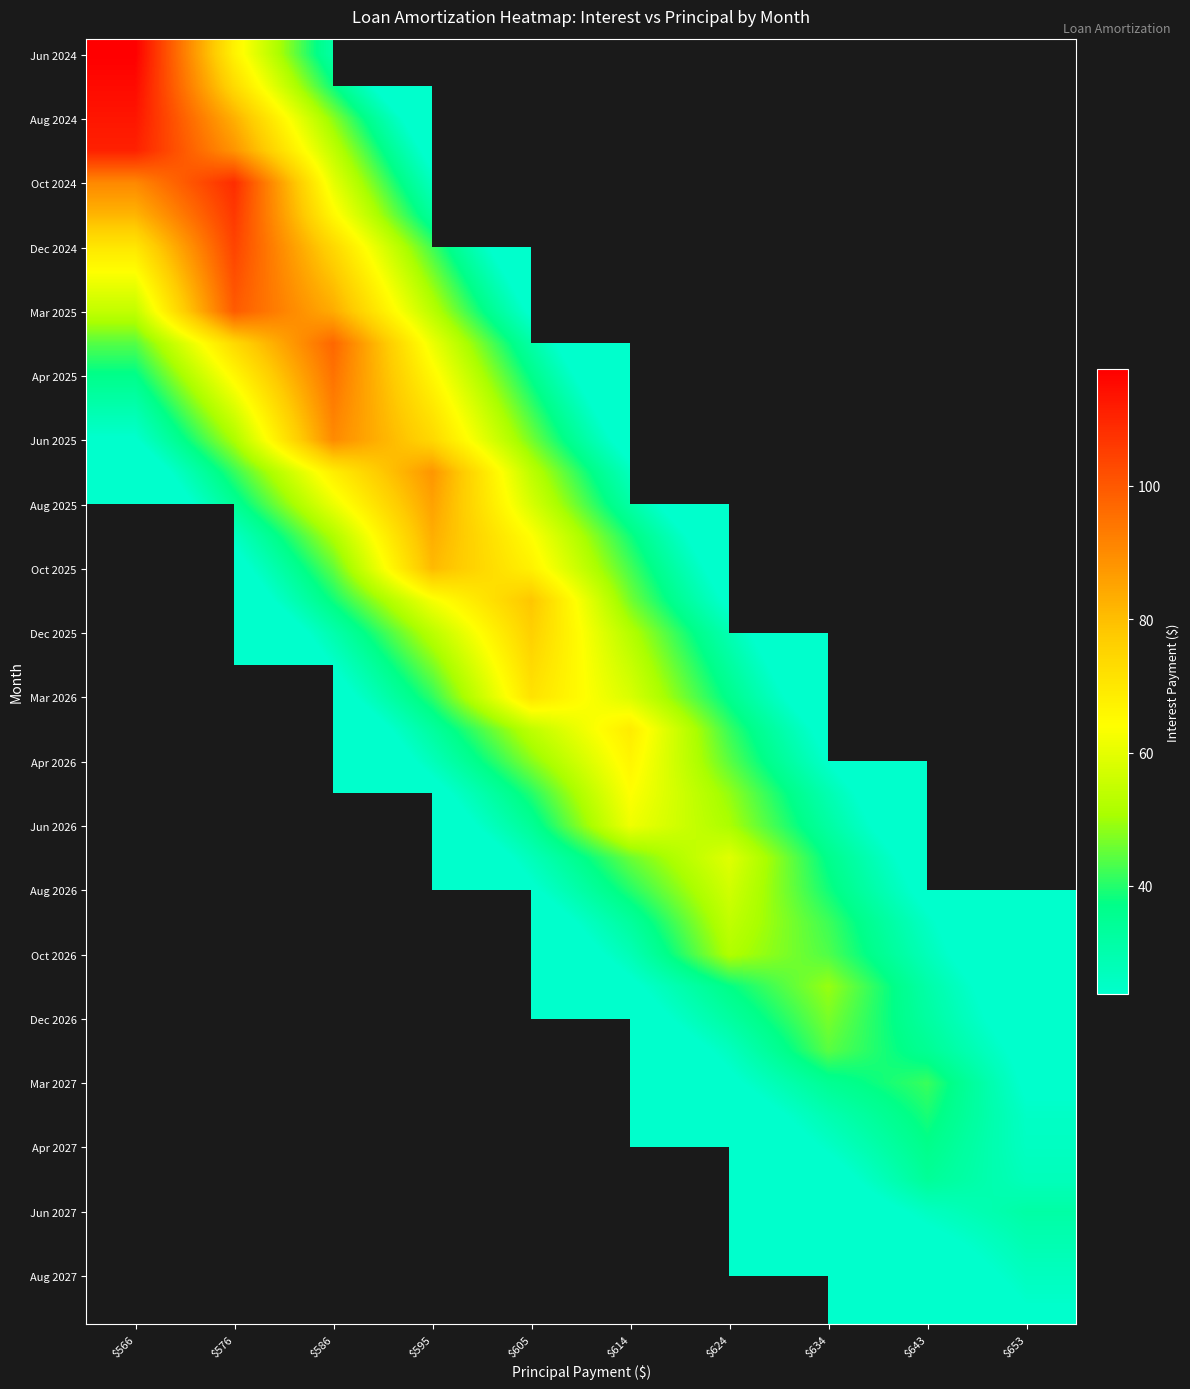

How many data points does each series have?

10